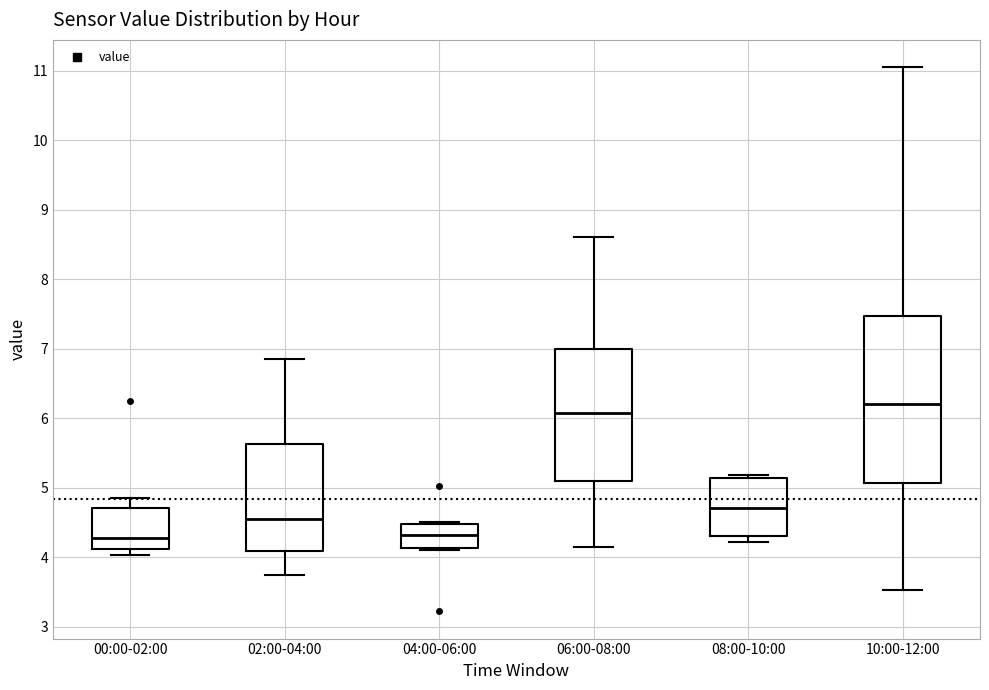

Where does the median line of the box for 10:00-12:00 sit on the y-axis? The values are not printed on the chart, so give them approximately, as read against the axis.

6.2